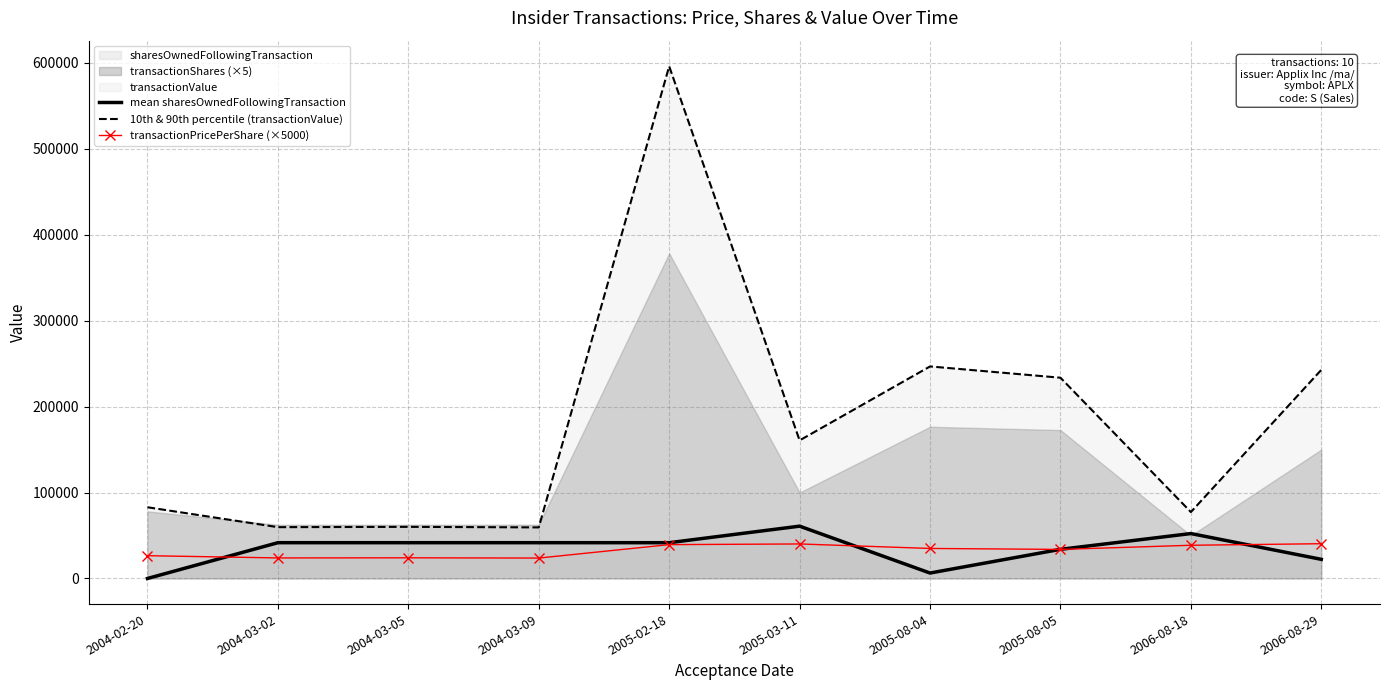

List the labels in order of transactionPricePerShare (×5000) value, smallest first.

2004-03-09, 2004-03-02, 2004-03-05, 2004-02-20, 2005-08-05, 2005-08-04, 2006-08-18, 2005-02-18, 2005-03-11, 2006-08-29